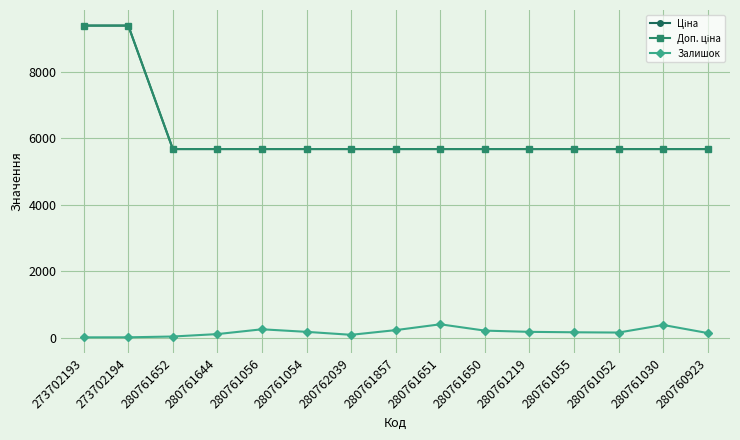

Does the chart have visible grid lines?

Yes